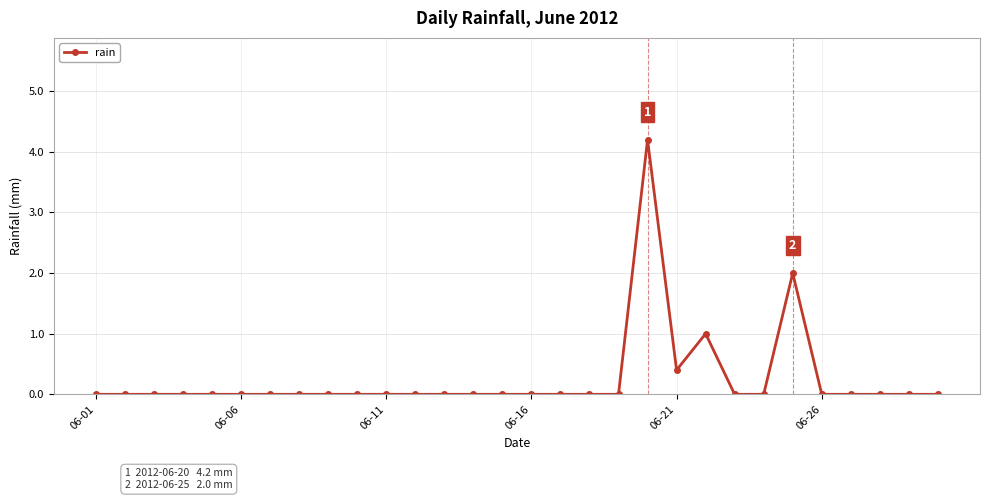

Reading left to right, extract all data points from this chart.

0.0	0.0	0.0	0.0	0.0	0.0	0.0	0.0	0.0	0.0	0.0	0.0	0.0	0.0	0.0	0.0	0.0	0.0	0.0	4.2	0.4	1.0	0.0	0.0	2.0	0.0	0.0	0.0	0.0	0.0